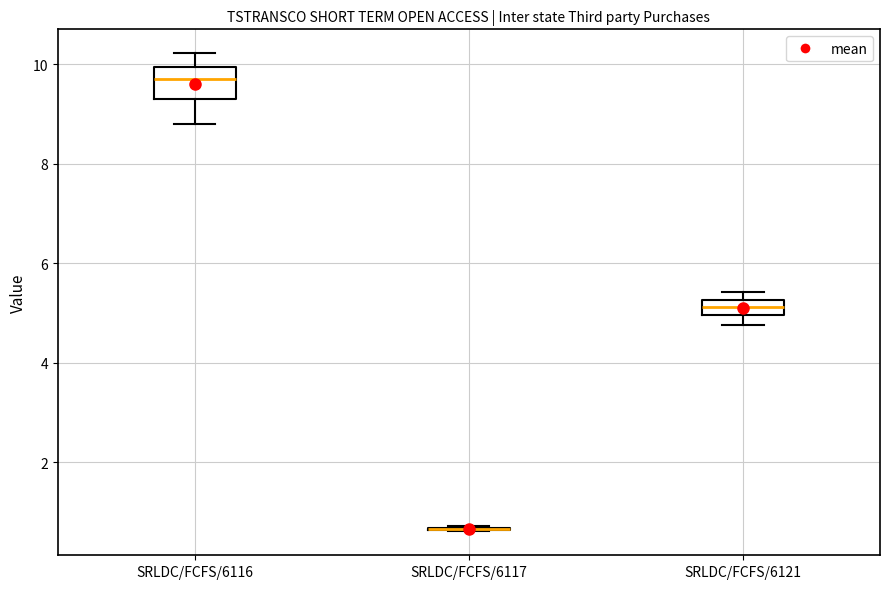

Reading left to right, transcribe this box plot: for each box, give where its median line is, the range the box spans, and where its two whiskers end, as read against the y-axis. The values are not printed on the chart, so give them approximately, as read against the axis.

SRLDC/FCFS/6116: median 9.8, box 9.2 to 10.0, whiskers 8.8 to 10.2
SRLDC/FCFS/6117: box collapsed to a line at 0.6, whiskers 0.6 to 0.8
SRLDC/FCFS/6121: median 5.2 (inside the box), box 5.0 to 5.2, whiskers 4.8 to 5.4